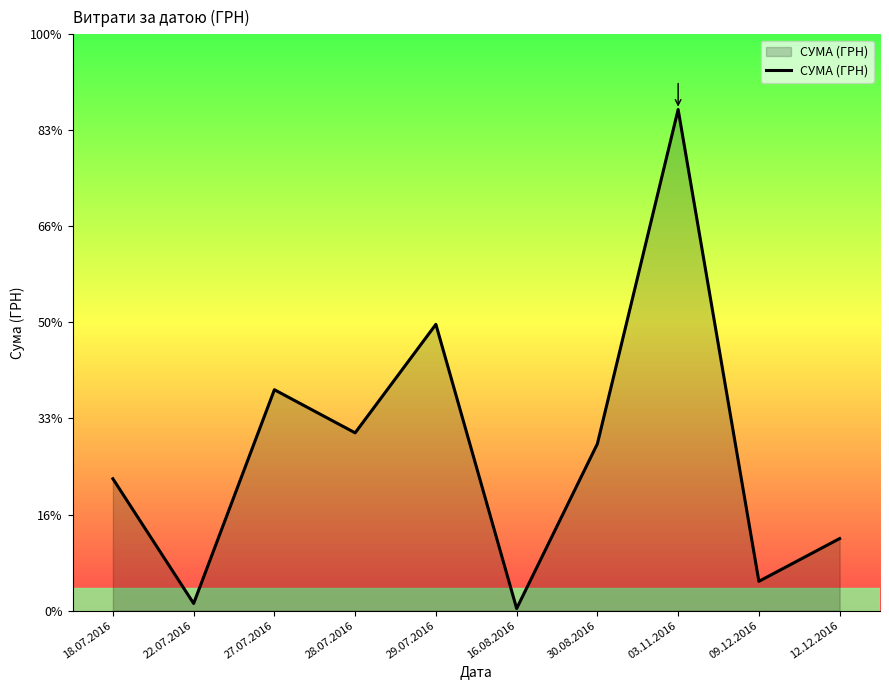

Rank the categories by value from highest to lowest.

03.11.2016, 29.07.2016, 27.07.2016, 28.07.2016, 30.08.2016, 18.07.2016, 12.12.2016, 09.12.2016, 22.07.2016, 16.08.2016